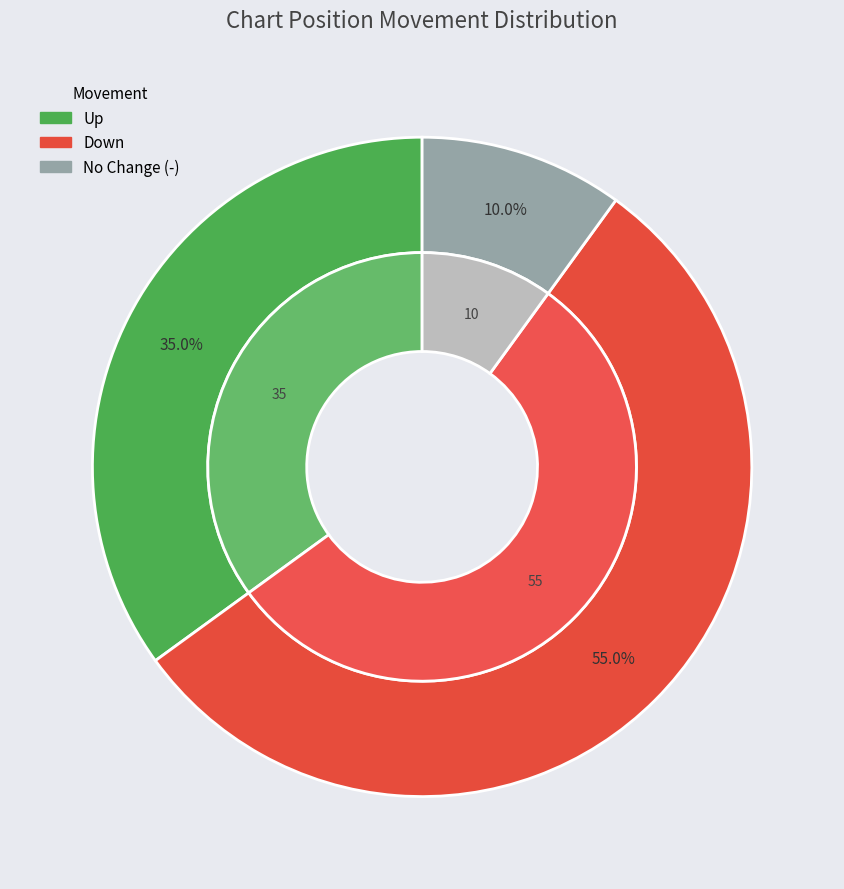

Which slice is the largest?

down